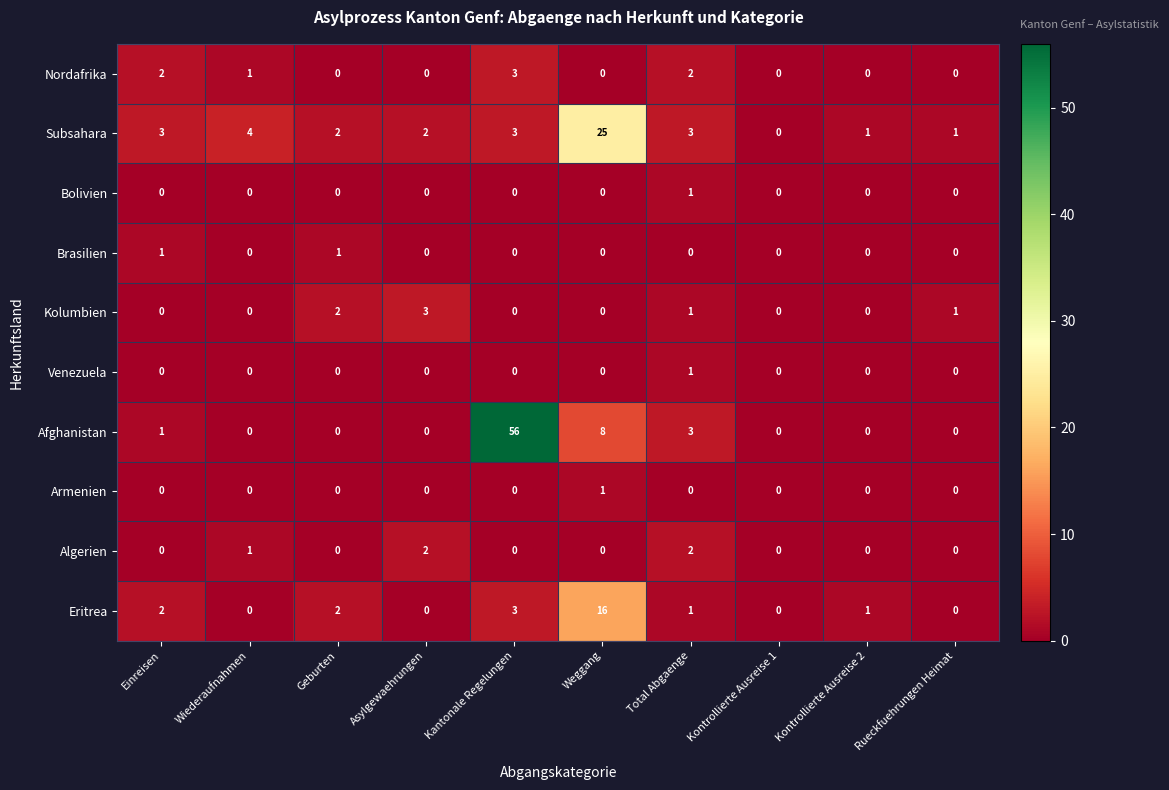

What is the maximum value shown in the chart?

56